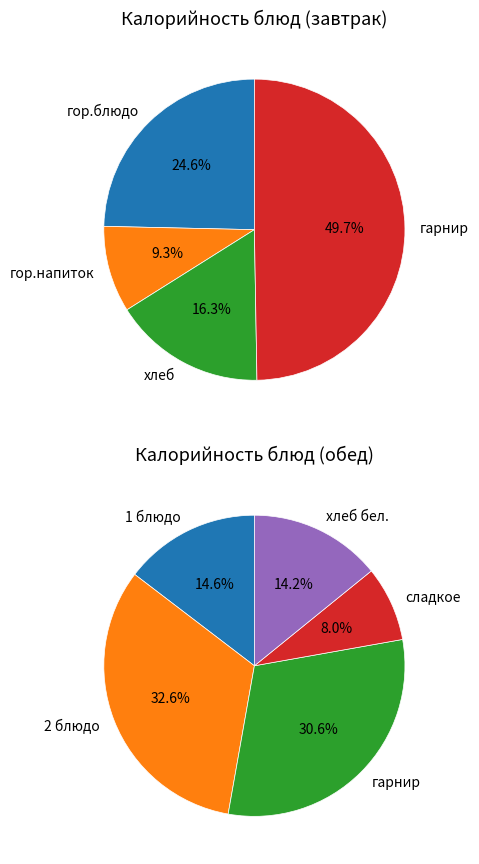

Which category has the biggest portion of the pie?

Завтрак (гарнир)